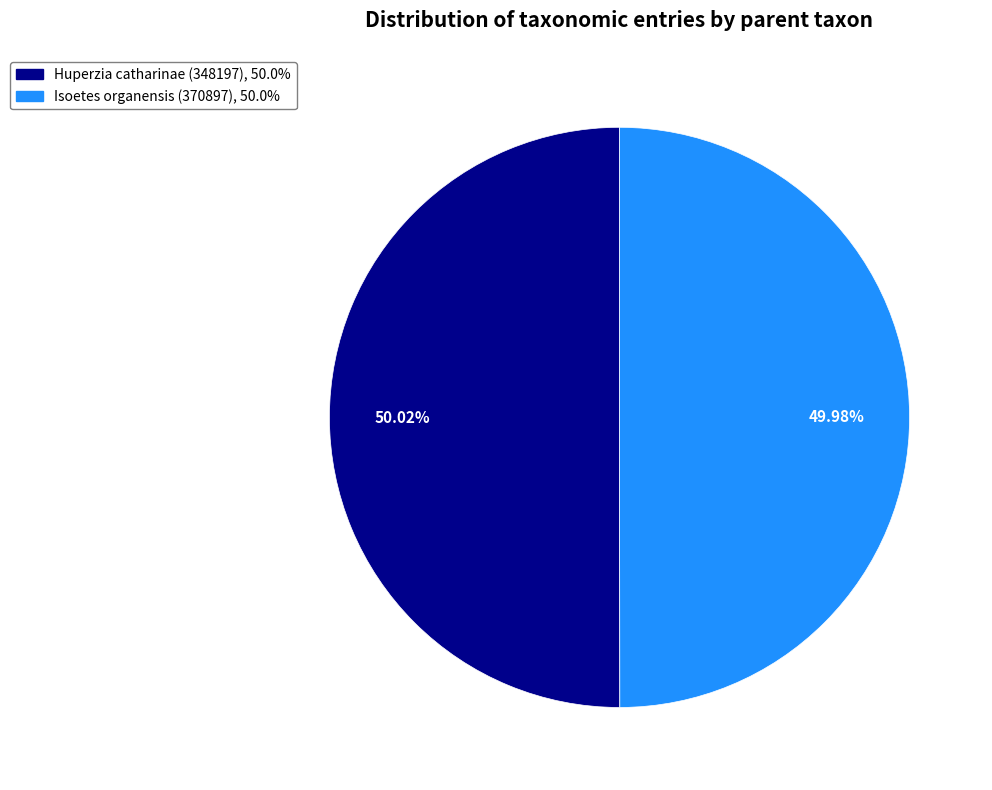

To the nearest percent, what is the combined percentage of Huperzia catharinae (348197) and Isoetes organensis (370897)?

100%